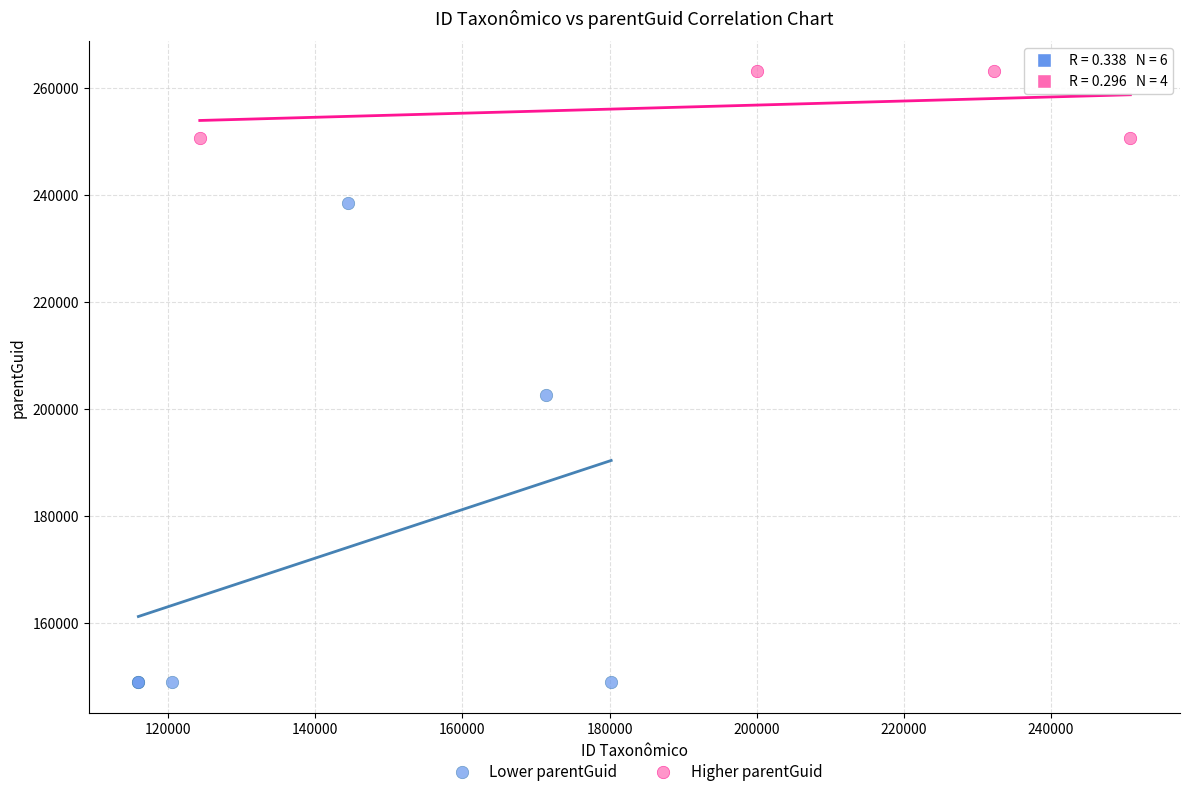

Which series reaches the minimum Y coordinate?

Lower parentGuid